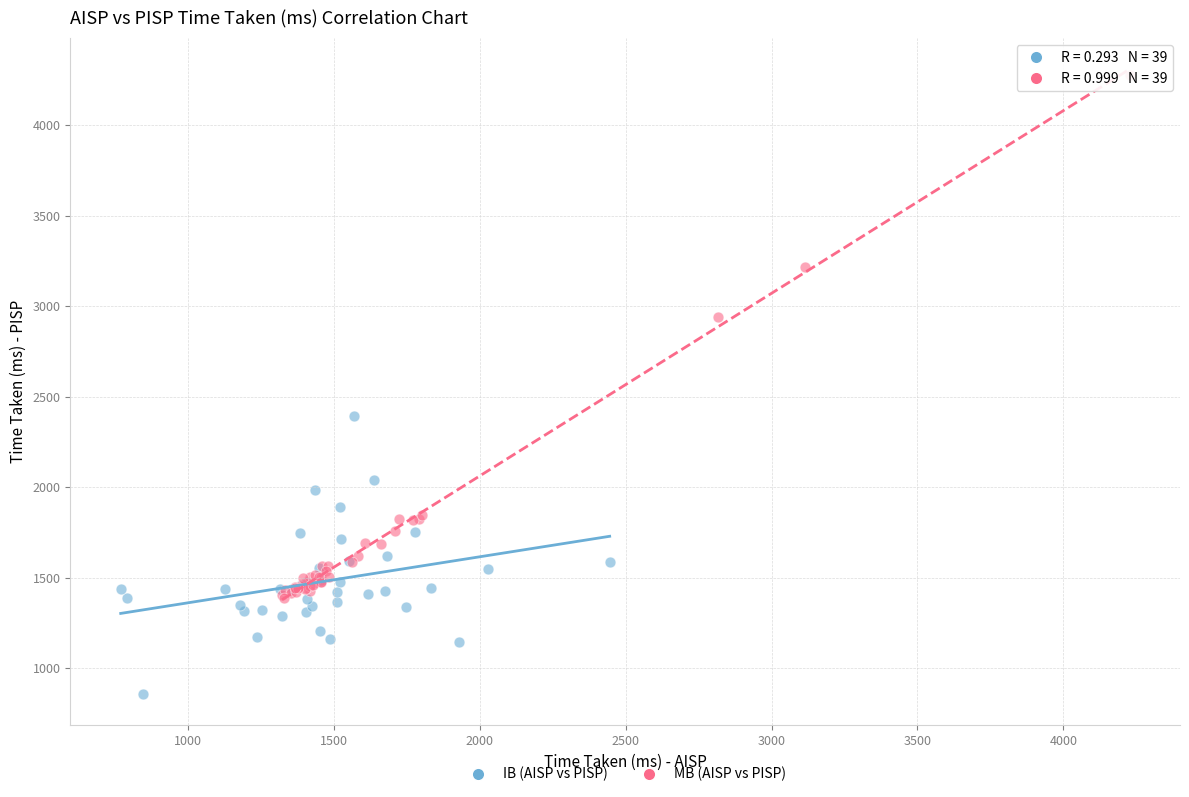

Which series reaches the maximum Y coordinate?

MB (AISP vs PISP)